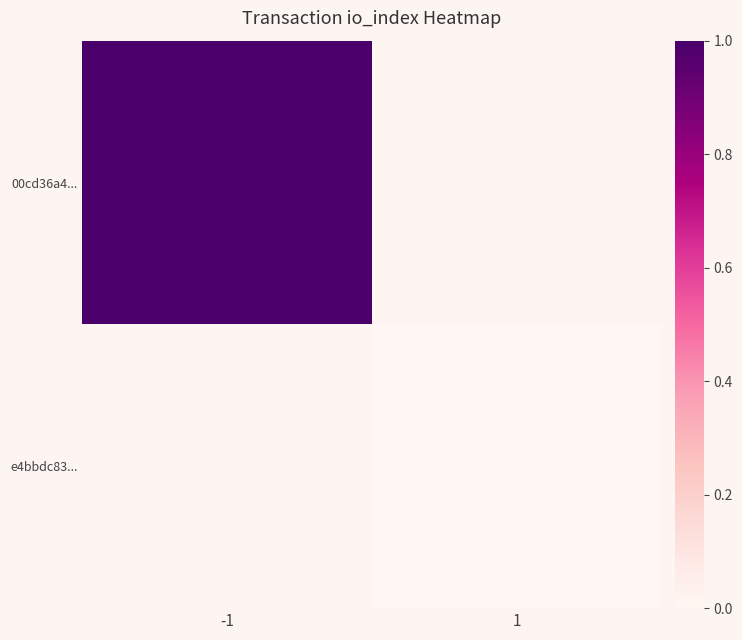

What is the maximum value for 00cd36a4...?

1.0